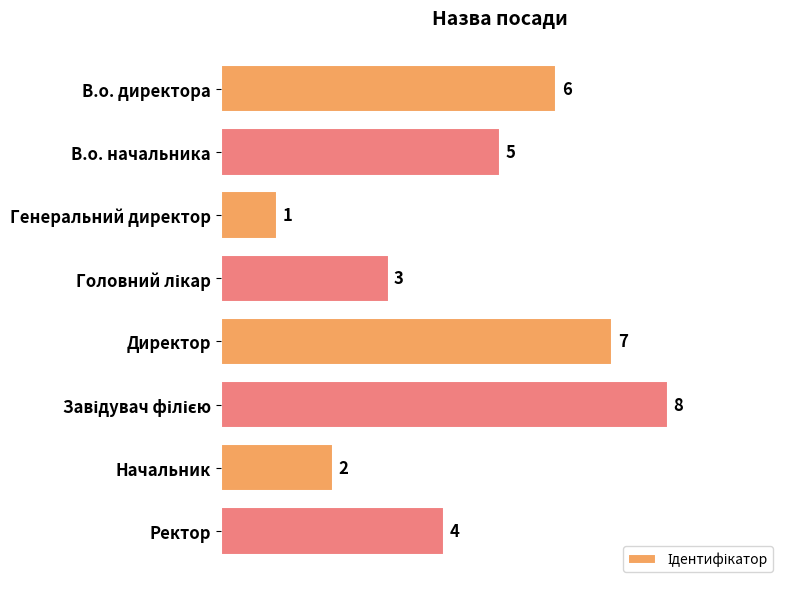

Reading bottom to top, what are all the values shown in this chart?

4	2	8	7	3	1	5	6